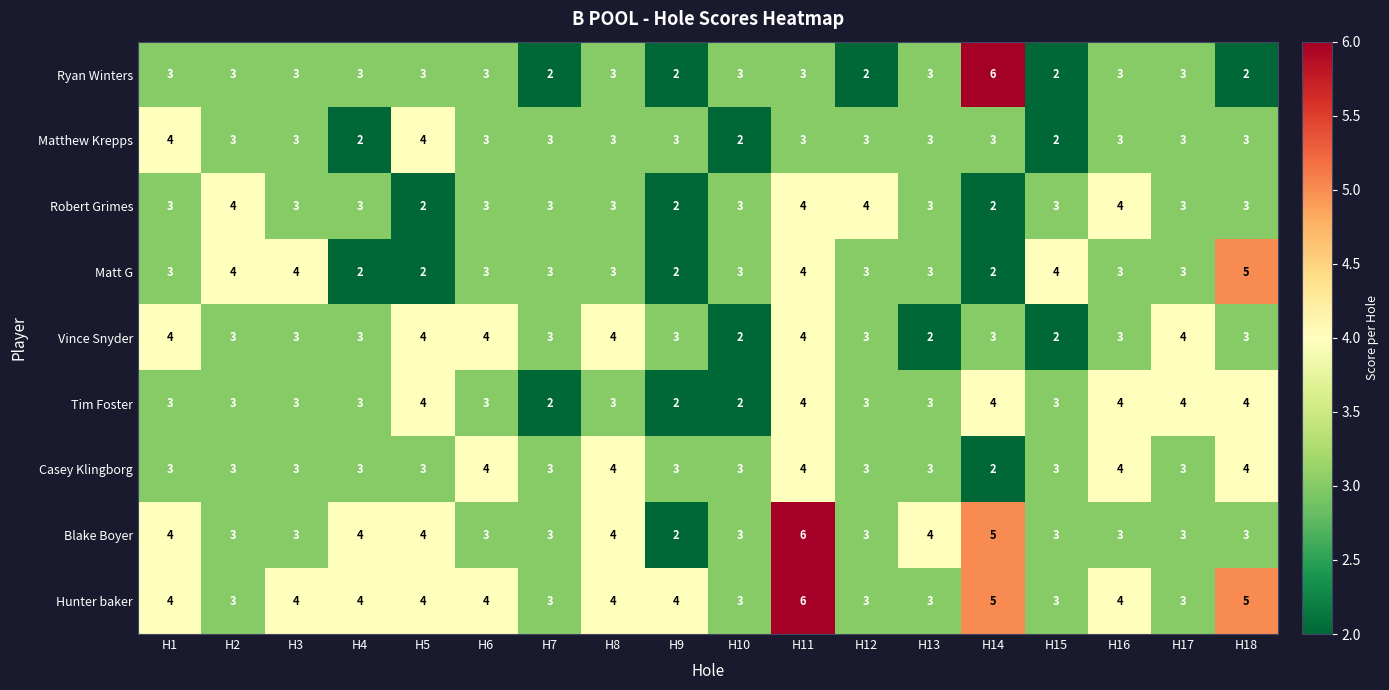

What is the average value of the Blake Boyer series?

4